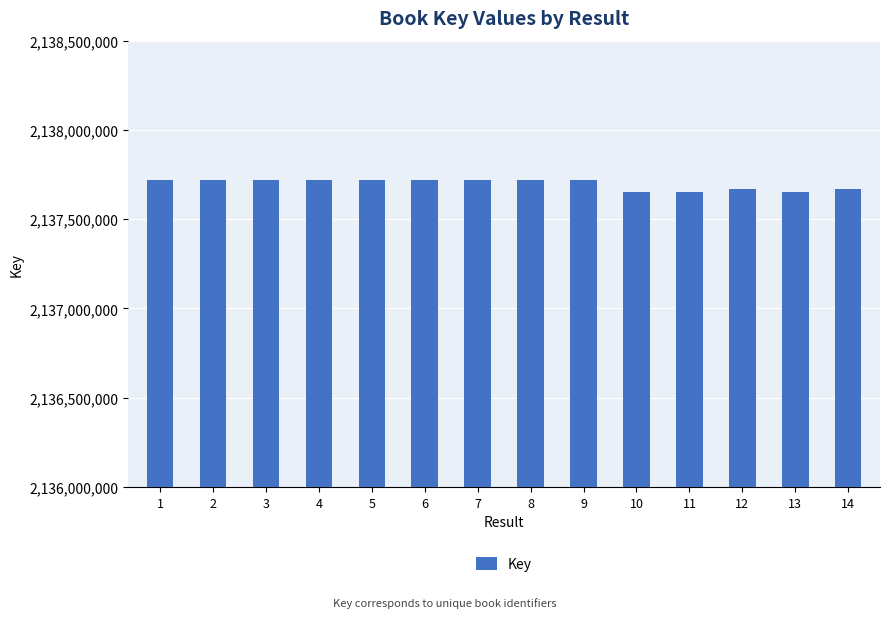

True or false: the data shows 2137720559 at 1.

True